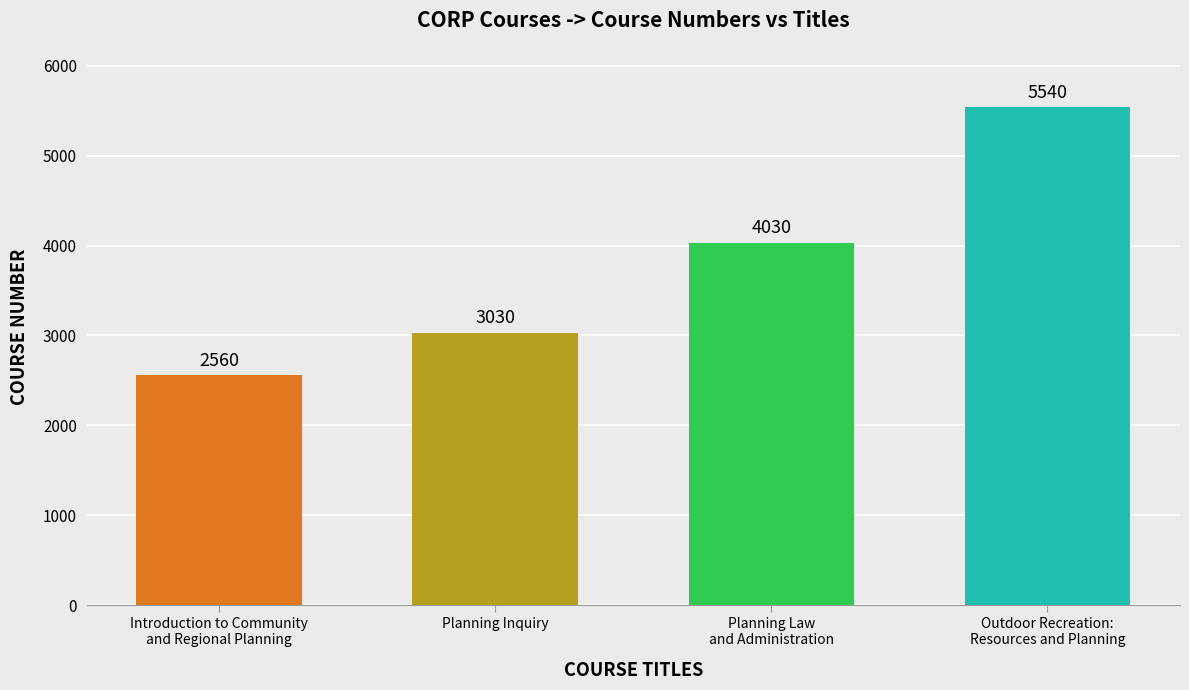

The value at Outdoor Recreation:
Resources and Planning is 5540. True or false?

True